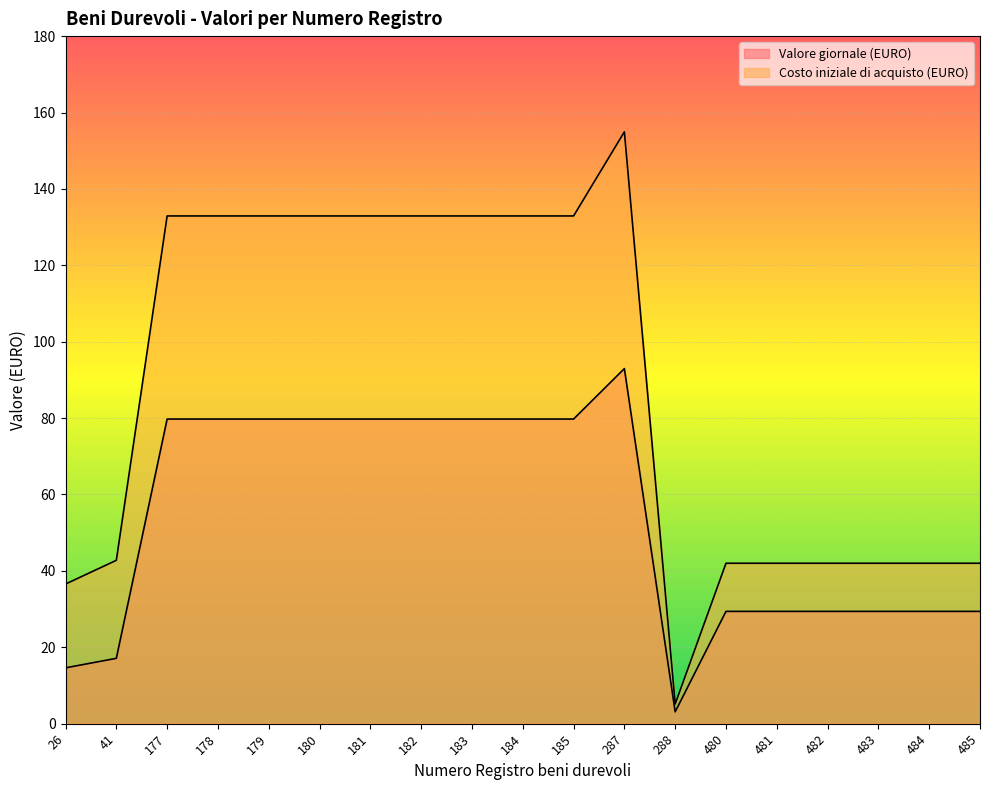

At which category does the chart reach its peak across all series?

287